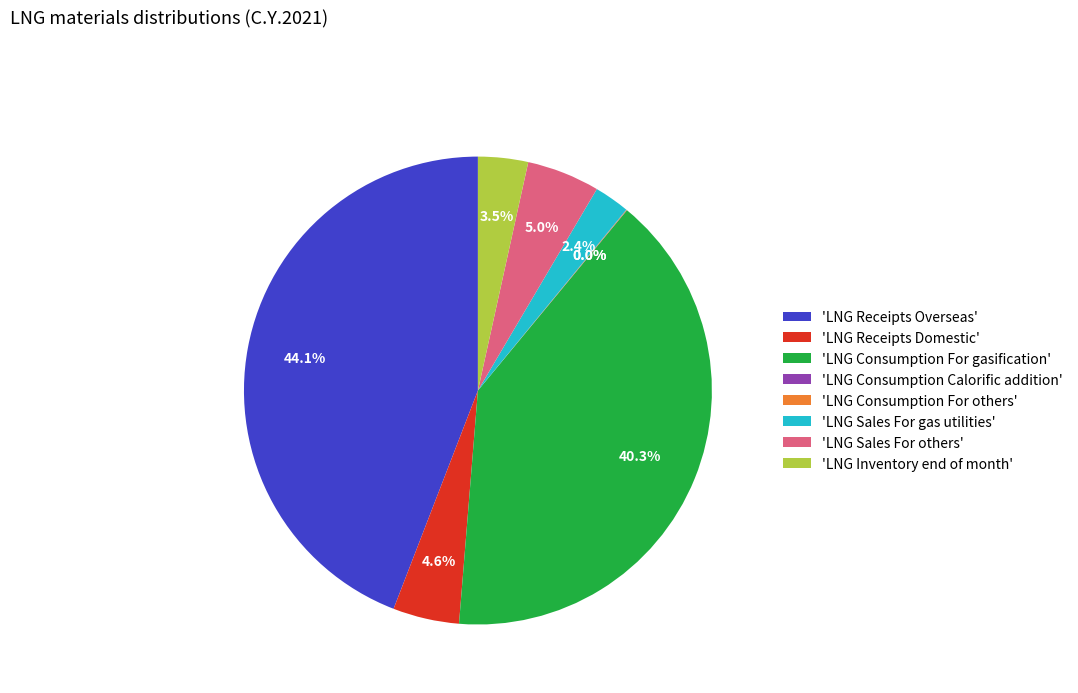

Does 'LNG Receipts Domestic' represent more than half of the total?

No